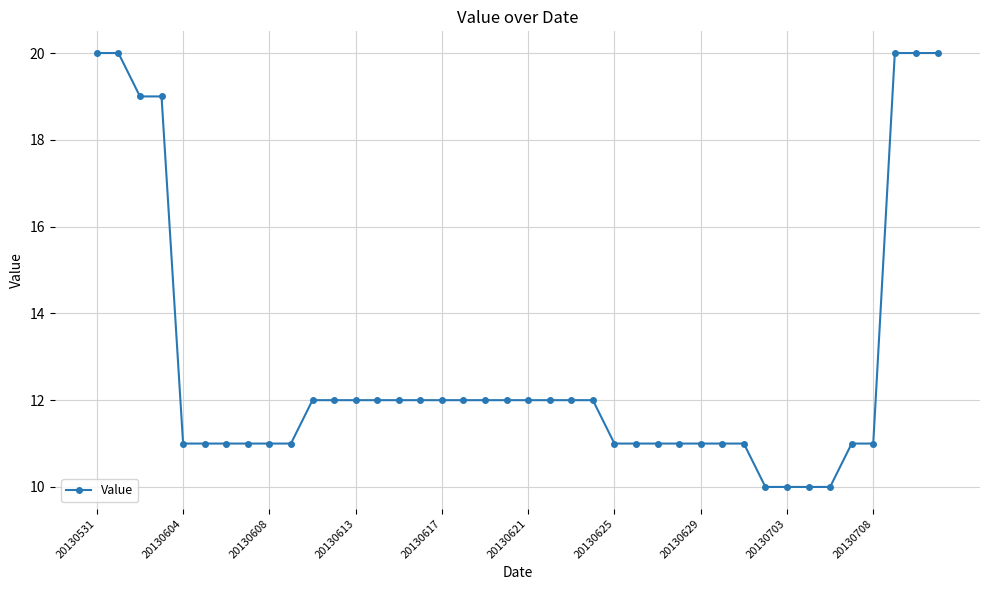

What is the greatest value displayed?

20